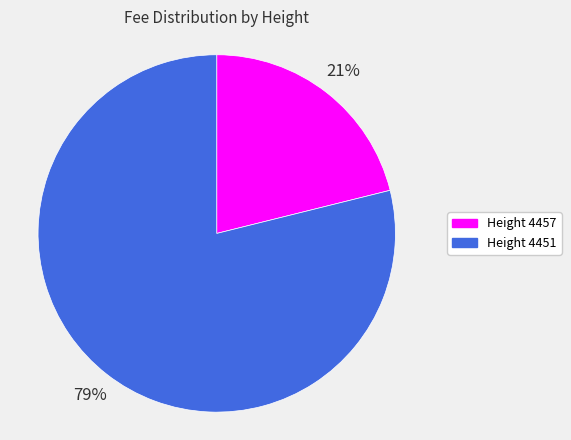

Rank the categories by value from highest to lowest.

Height 4451, Height 4457